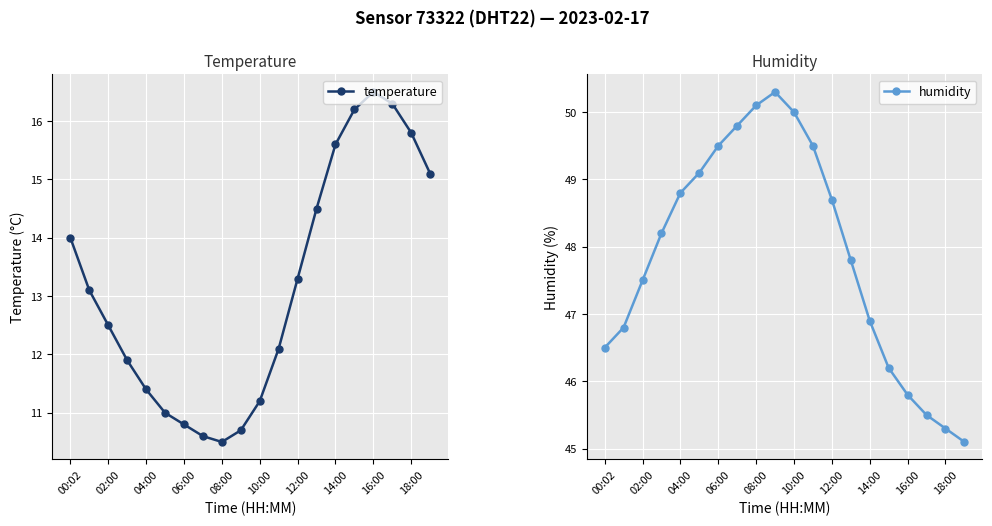

True or false: temperature has a value of 14.0 at 00:02.

True